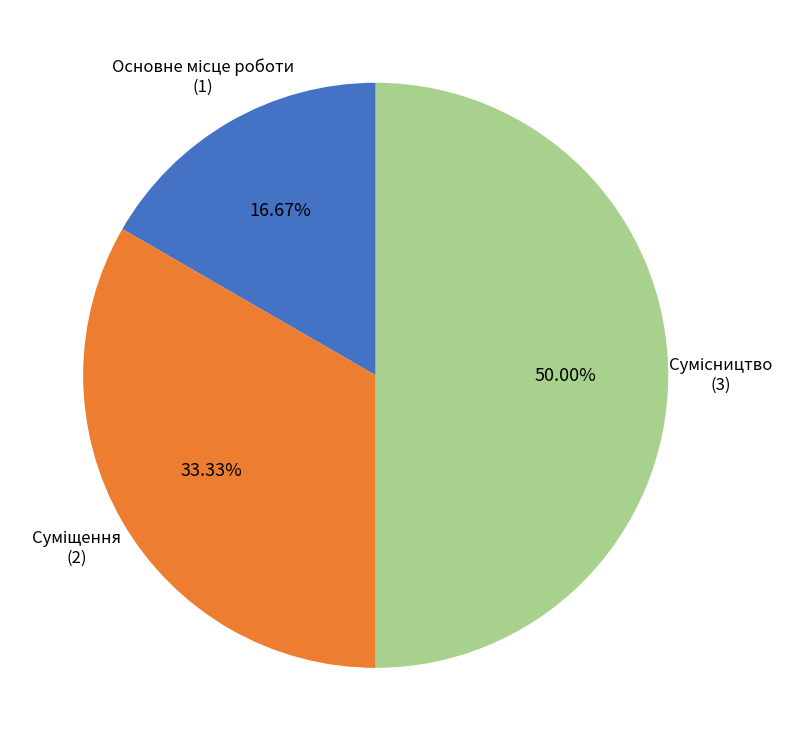

How many segments does this pie chart have?

3